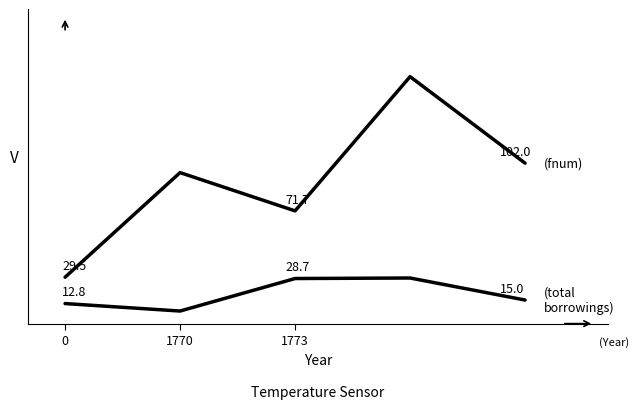

Reading left to right, extract all data points from this chart.

fnum: 29.5	96.0	71.7	157.0	102.0
Borrower 1 totalborrowings: 12.8	8.0	28.7	29.0	15.0